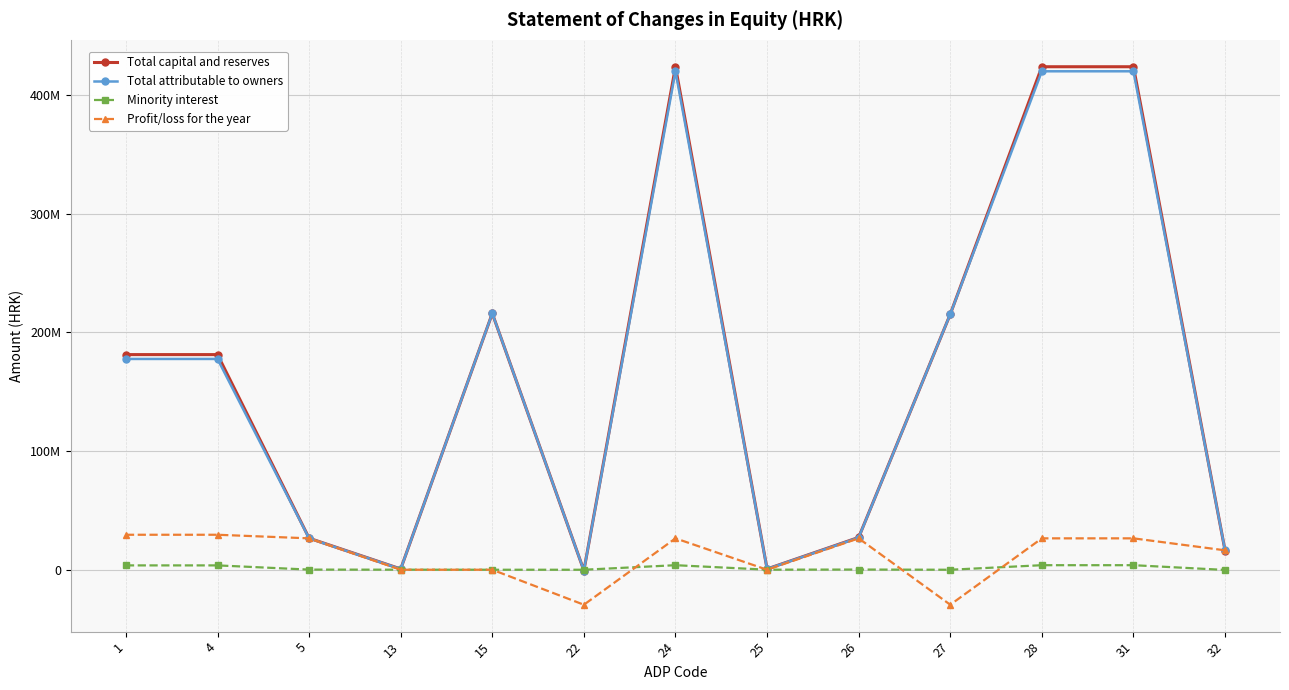

Which series has the largest total across all categories?

Total capital and reserves